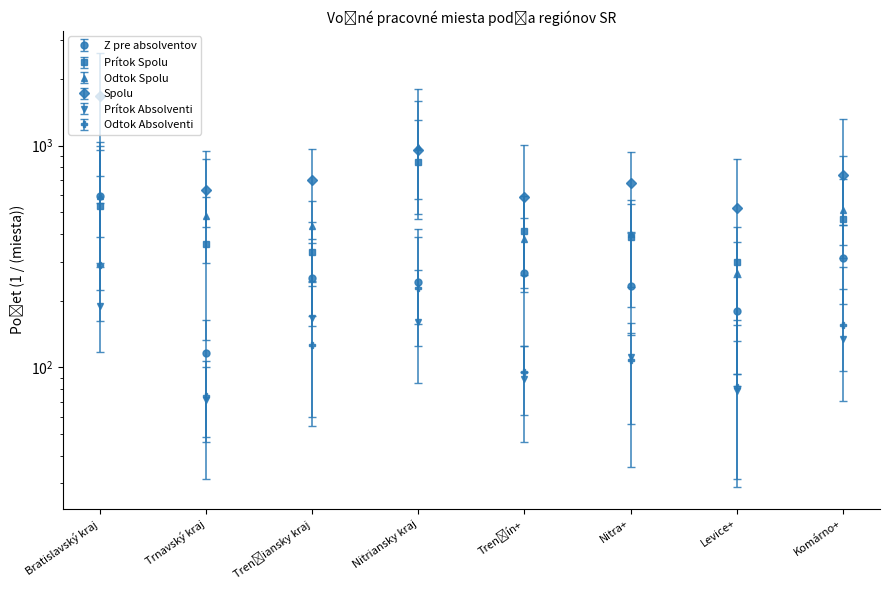

The value of Odtok Absolventi at Trnavský kraj is 74. True or false?

True